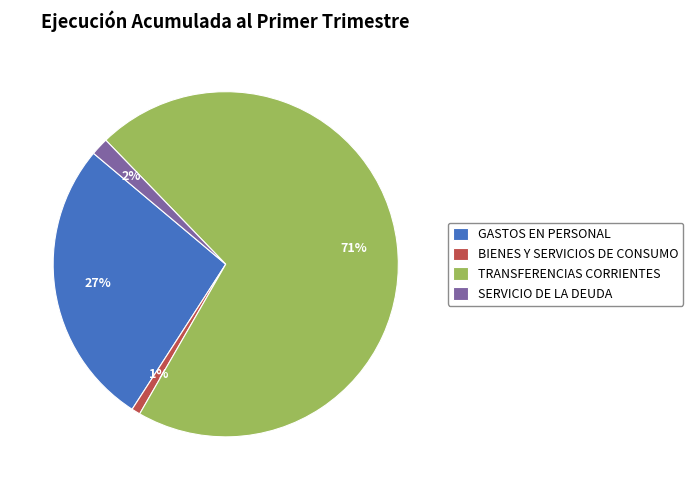

To the nearest percent, what percentage of the pie is SERVICIO DE LA DEUDA?

2%